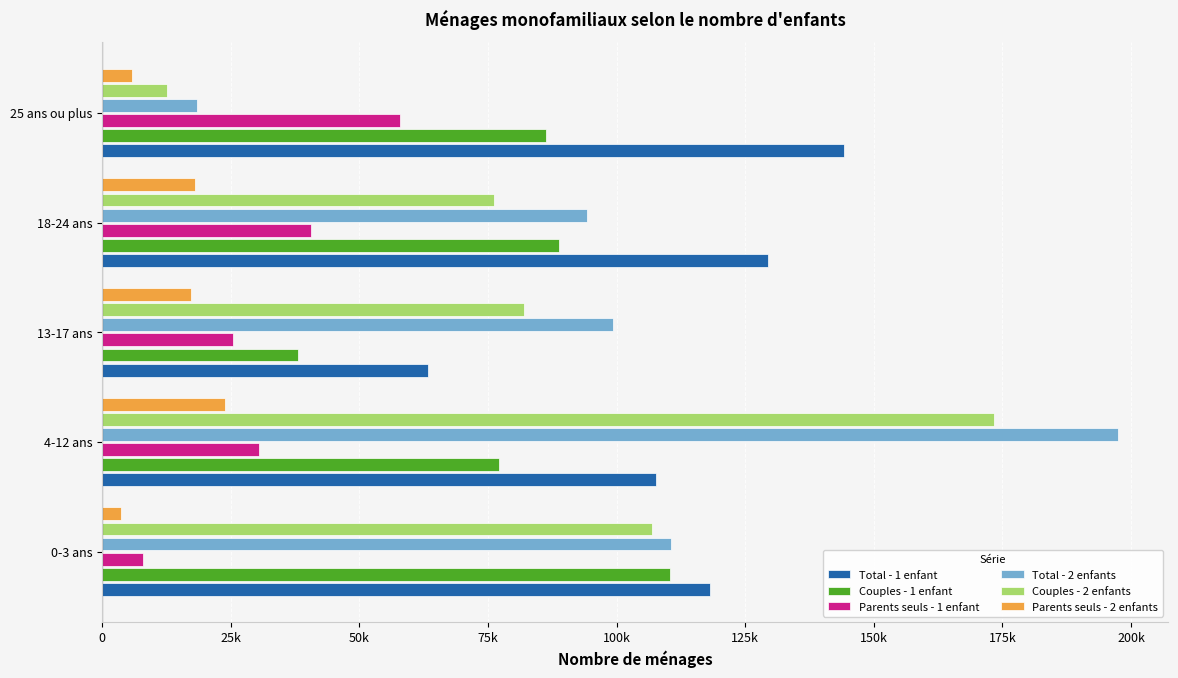

What are all the series names shown in the legend?

Total - 1 enfant, Couples - 1 enfant, Parents seuls - 1 enfant, Total - 2 enfants, Couples - 2 enfants, Parents seuls - 2 enfants